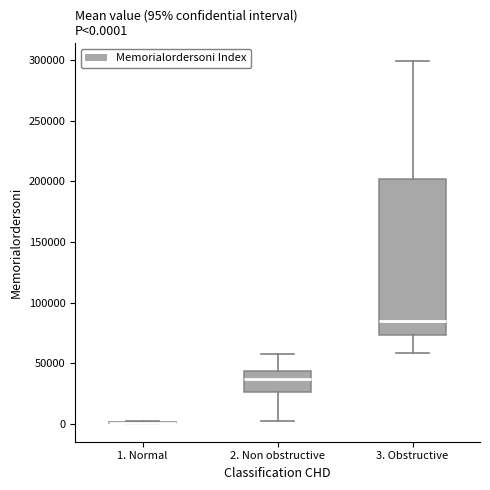

Comparing the boxes themselves (not the whiskers), which one is the tallest?

3. Obstructive